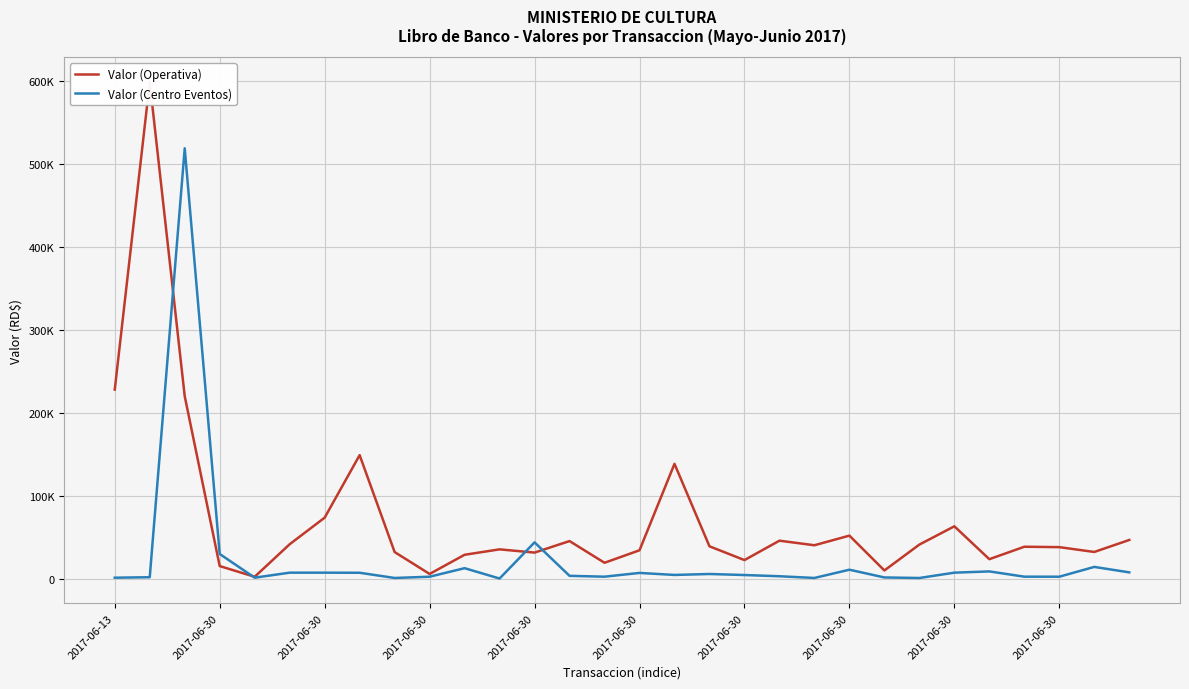

Is this an area chart (filled region under the line)?

No